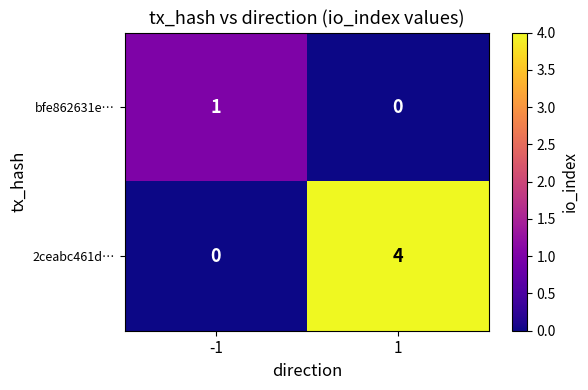

List the series in order of their overall mean, highest first.

2ceabc461d…, bfe862631e…